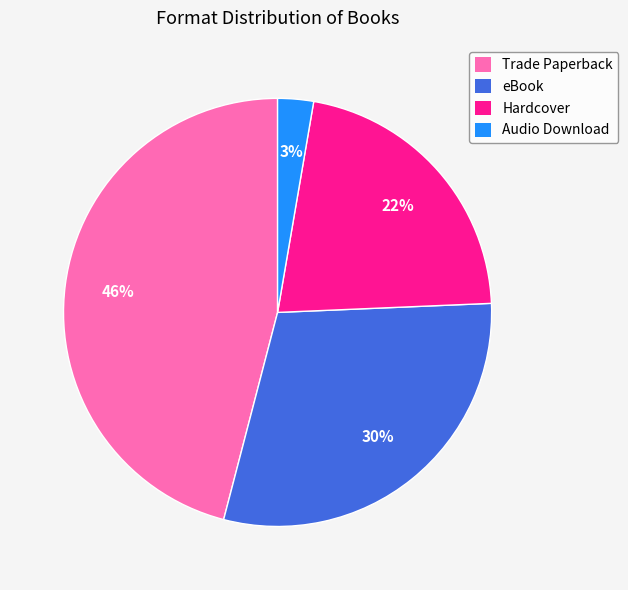

What percentage is the eBook slice, to the nearest percent?

30%